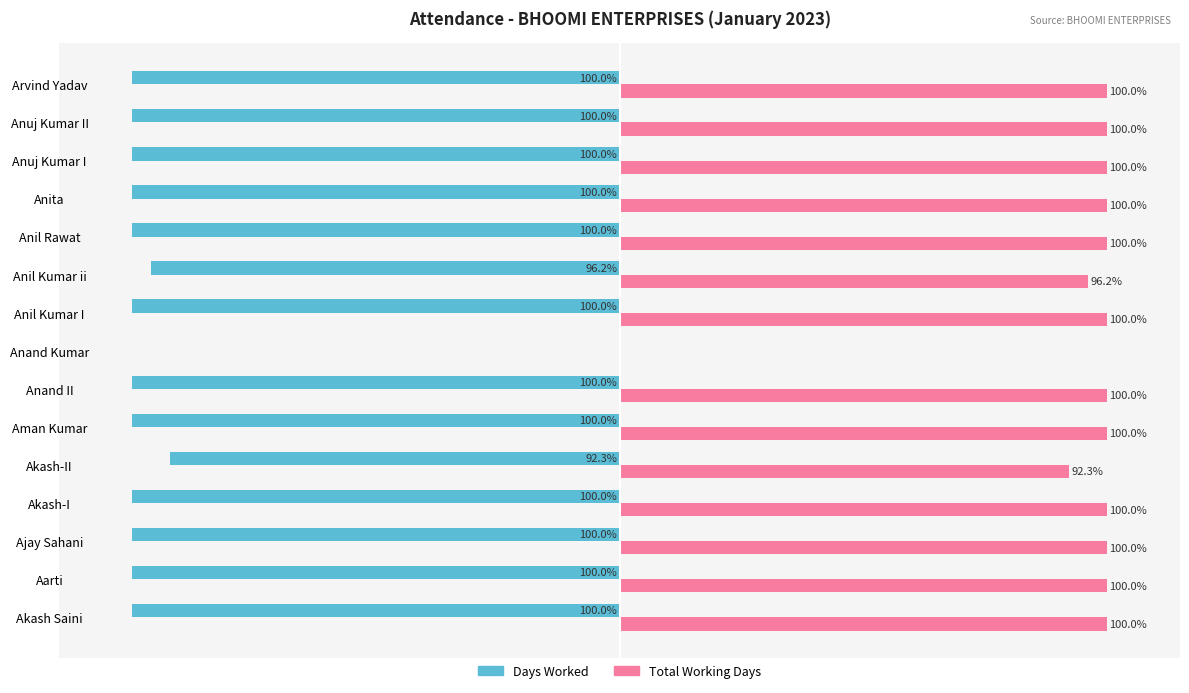

Which series has the largest total across all categories?

Total Working Days